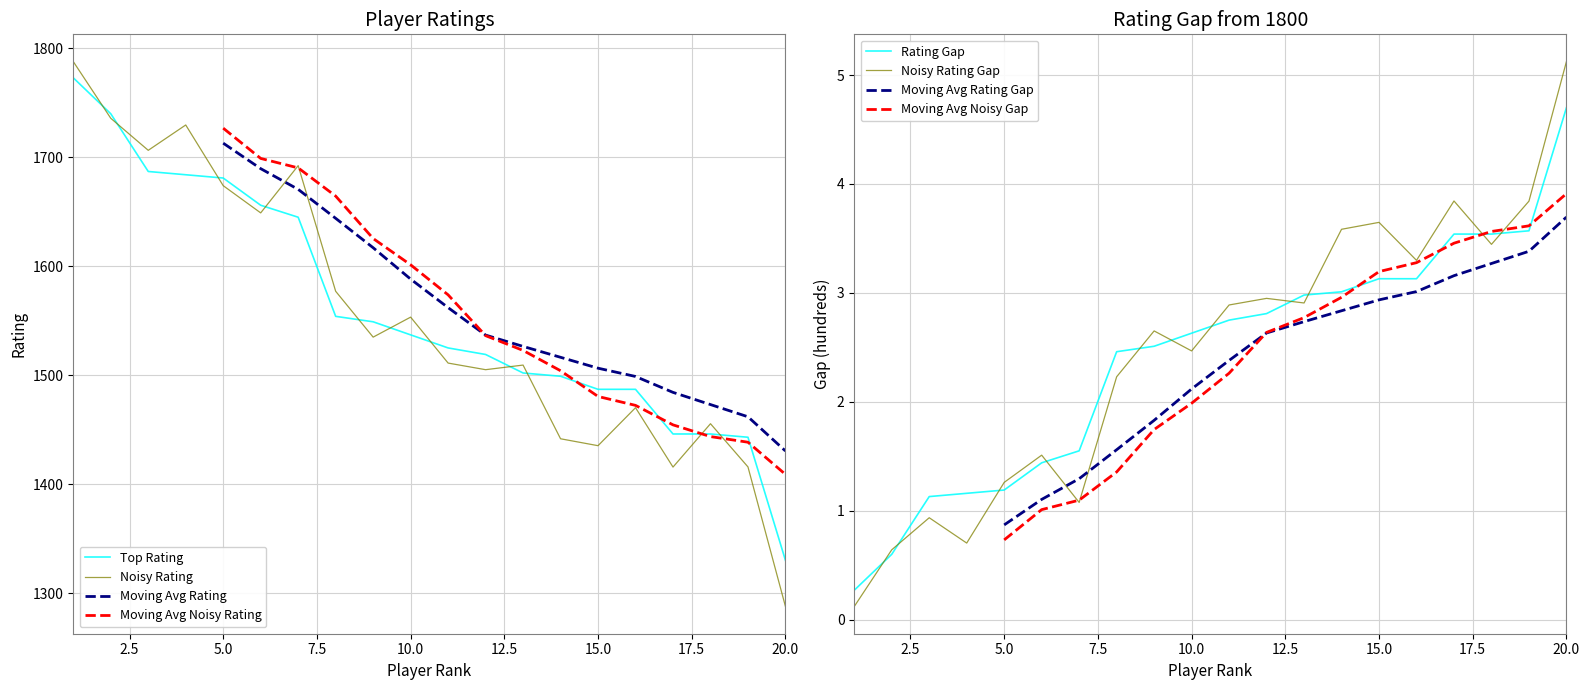

List the labels in order of value, largest first.

1, 2, 3, 4, 5, 6, 7, 8, 9, 10, 11, 12, 13, 14, 15, 16, 17, 18, 19, 20